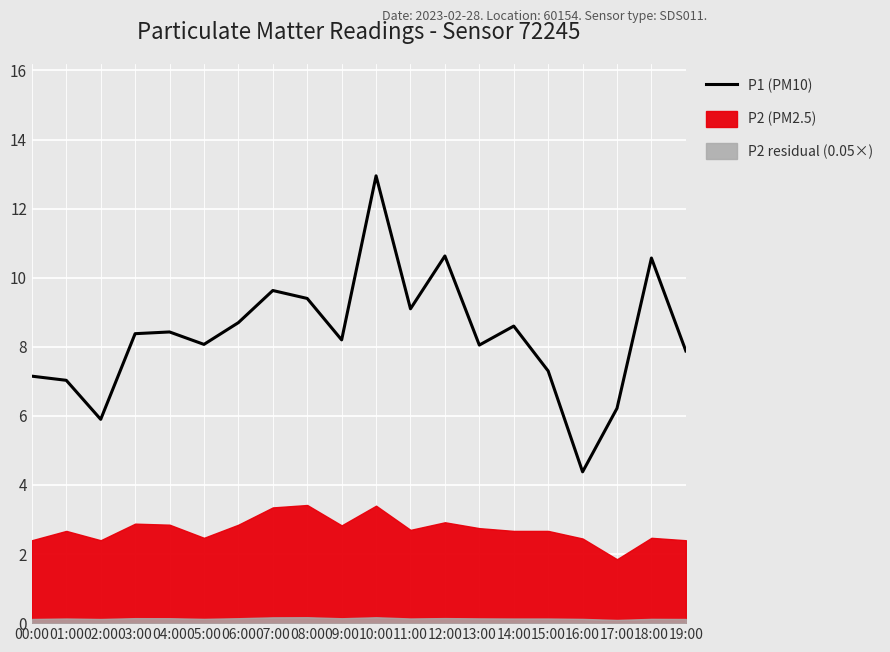

At which category does the data reach its first local peak?

04:00